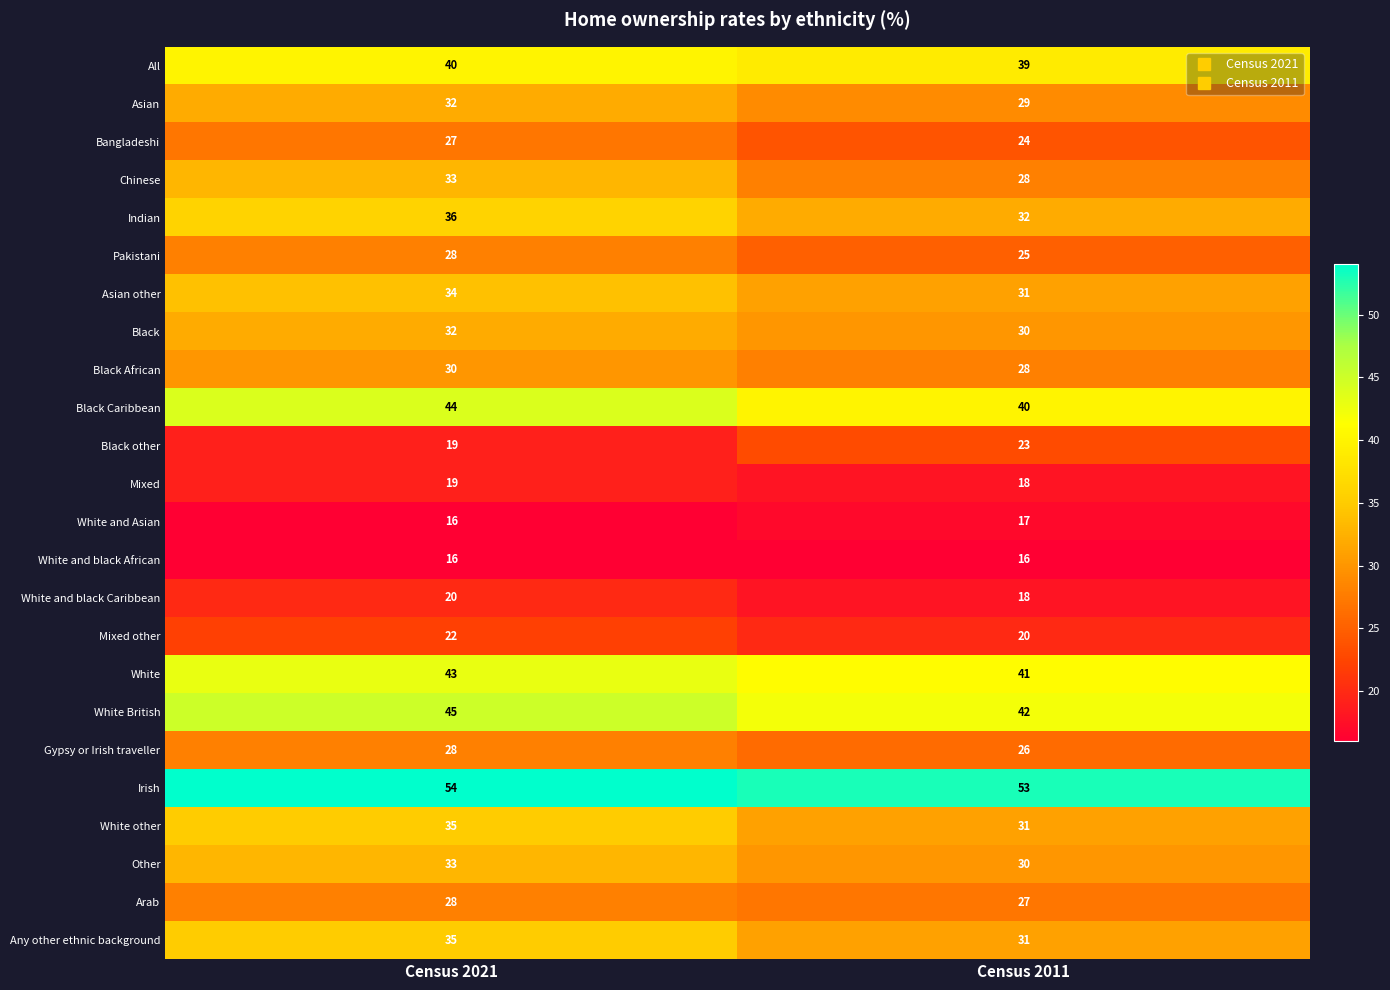

What is the average value of the Bangladeshi series?

26